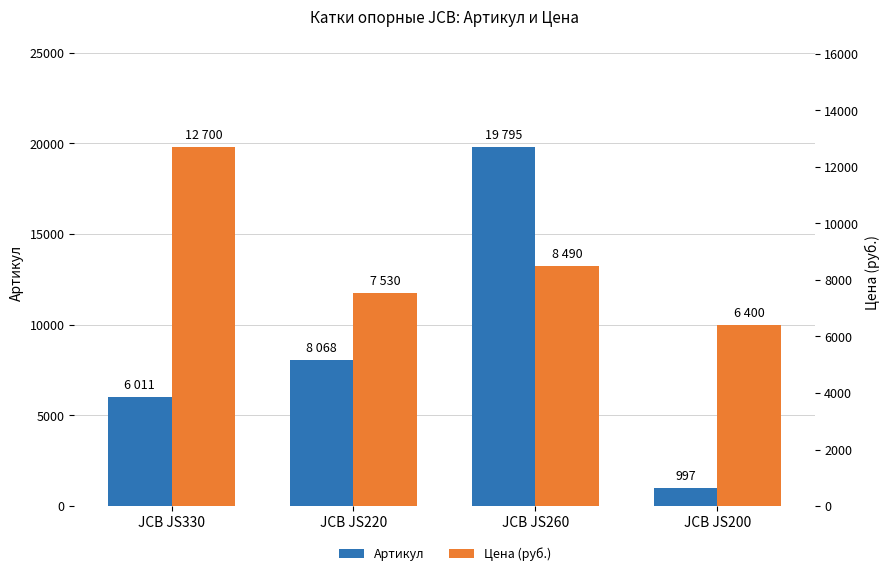

What is the difference between the Цена (руб.) values at JCB JS200 and JCB JS330?

6300